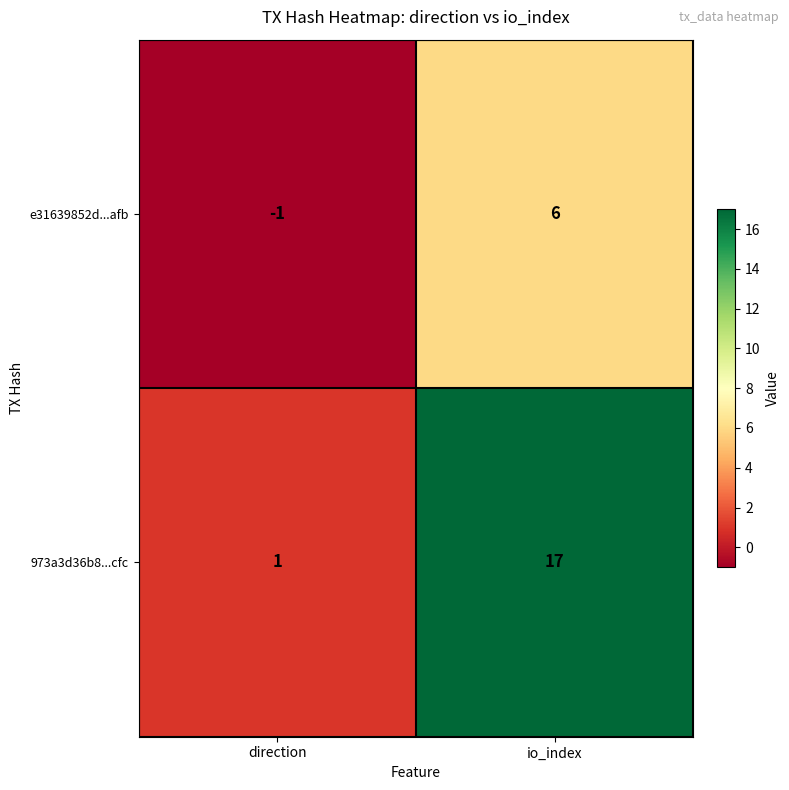

Reading left to right, what are all the values shown in this chart?

e31639852d...afb: -1	6
973a3d36b8...cfc: 1	17